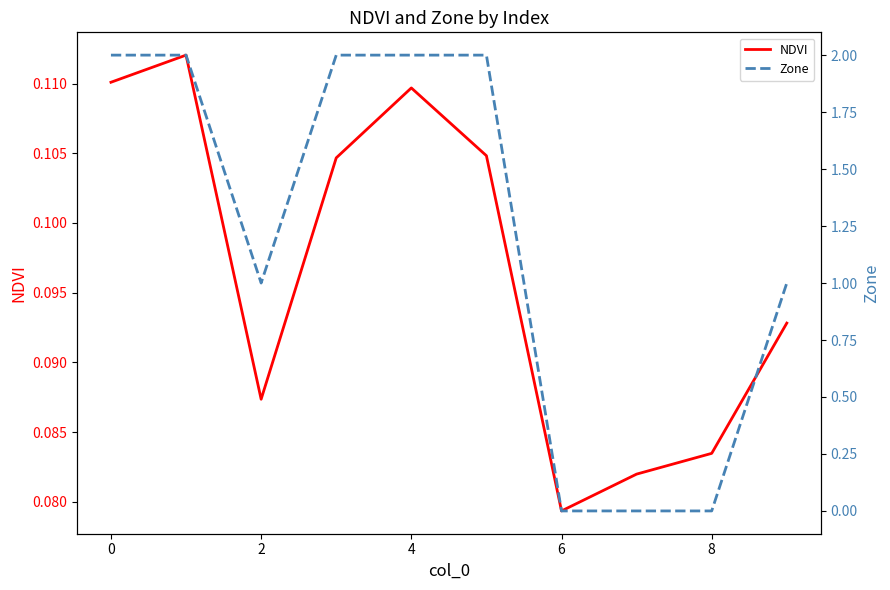

What are all the series names shown in the legend?

NDVI, Zone